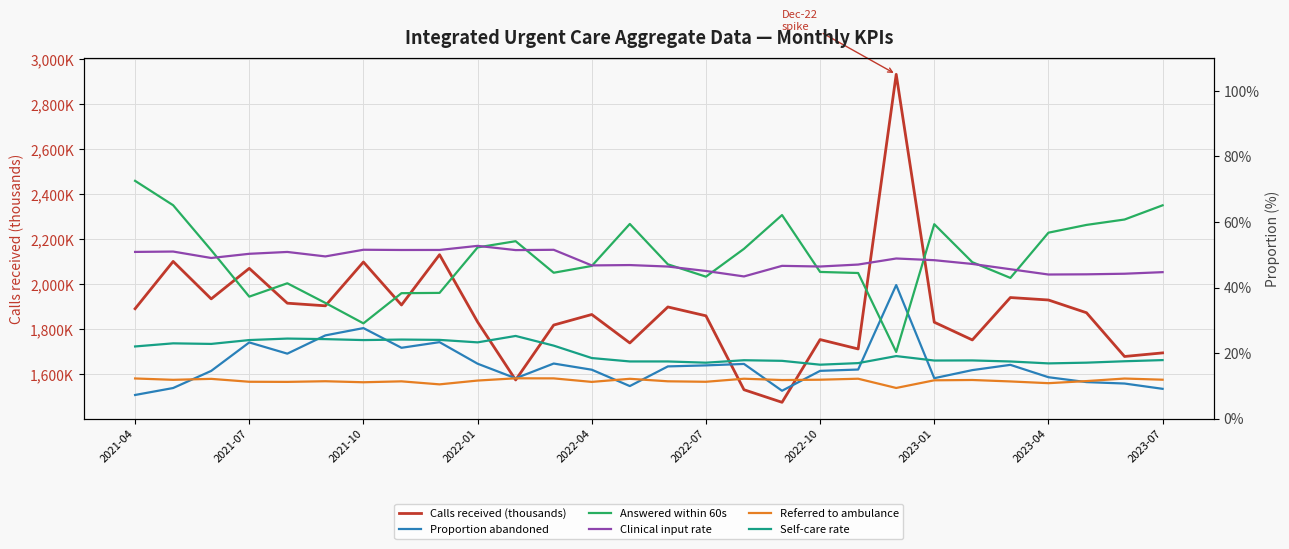

Is it true that Answered within 60s equals 34.9 at 2023-01?

False